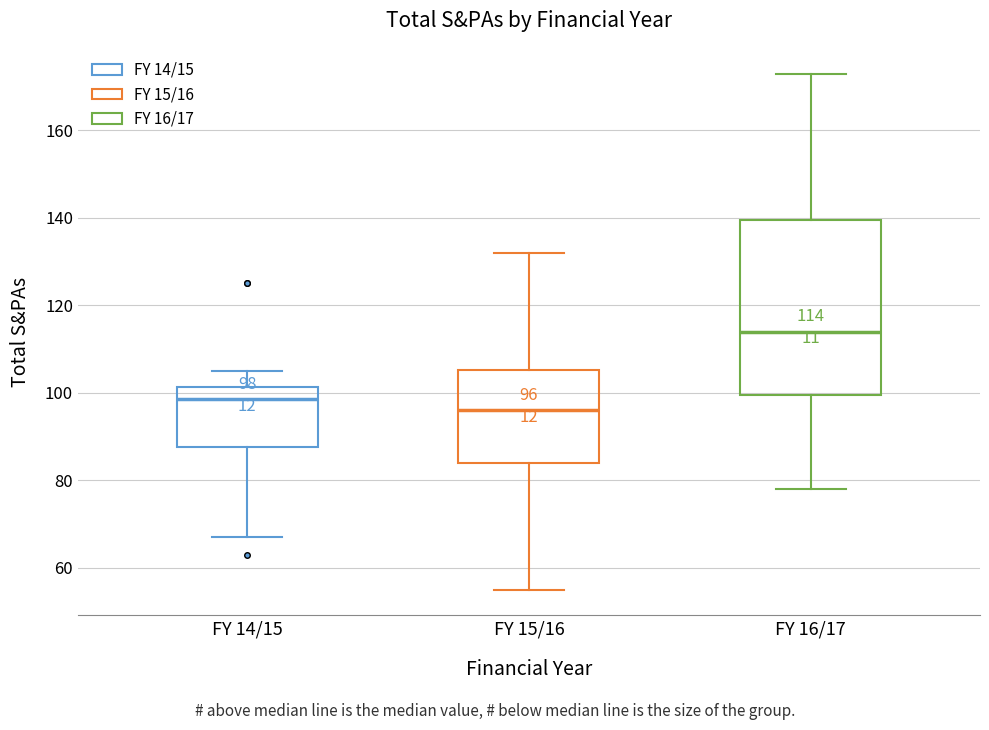

Comparing the boxes themselves (not the whiskers), which one is the tallest?

FY 16/17